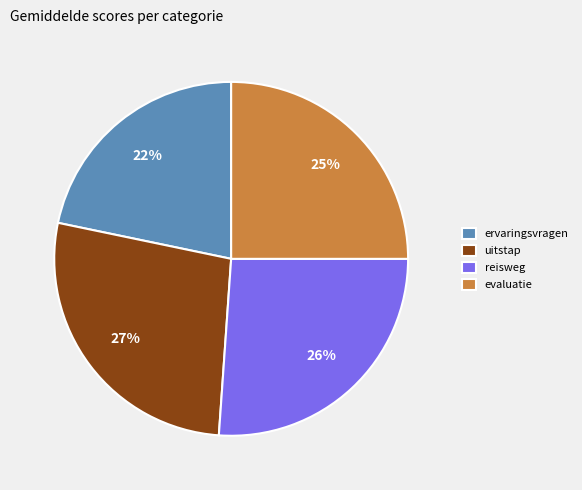

Is there any slice that represents more than half of the pie?

No